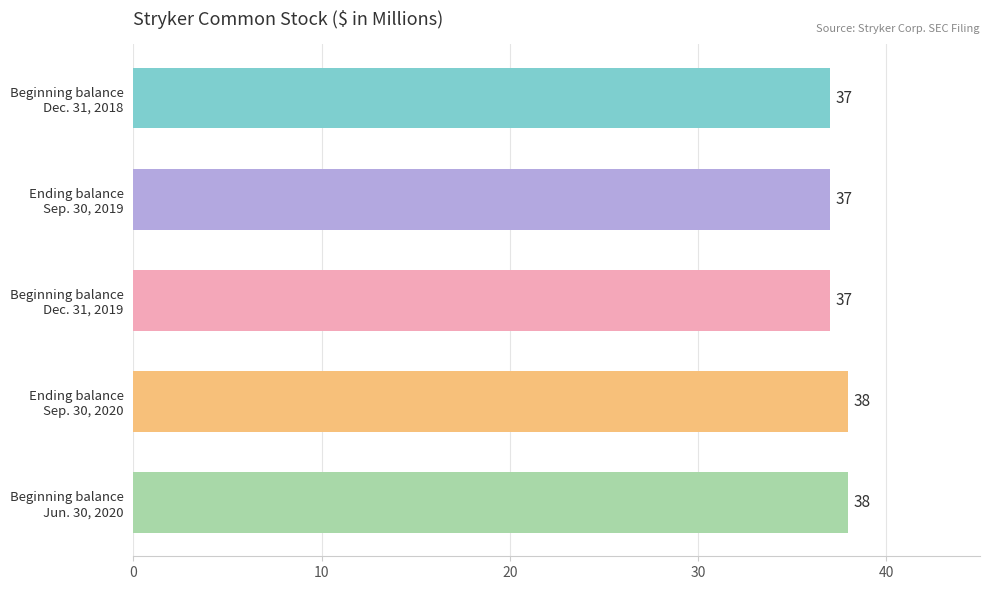

How many series are shown in this chart?

1